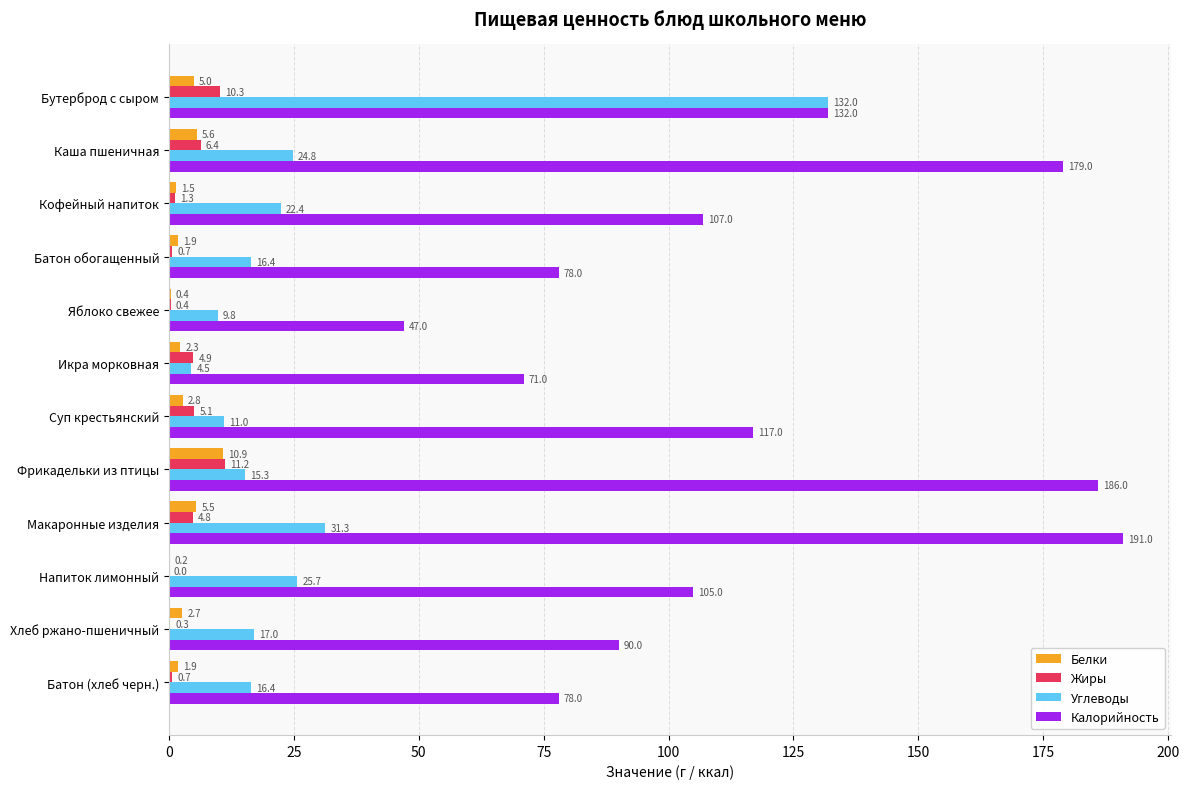

The Калорийность series shows 73.3 at Яблоко свежее. True or false?

False